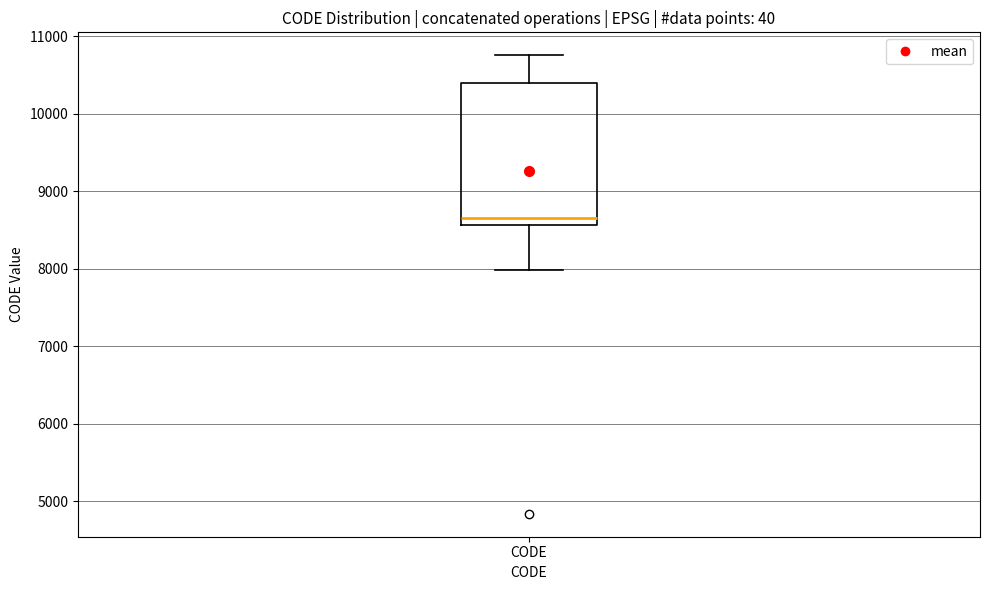

Read this box plot against the y-axis: the position of the median line, the range covered by the box, and the ends of both whiskers. The values are not printed on the chart, so give them approximately, as read against the axis.

median 8700, box 8600 to 10400, whiskers 8000 to 10800